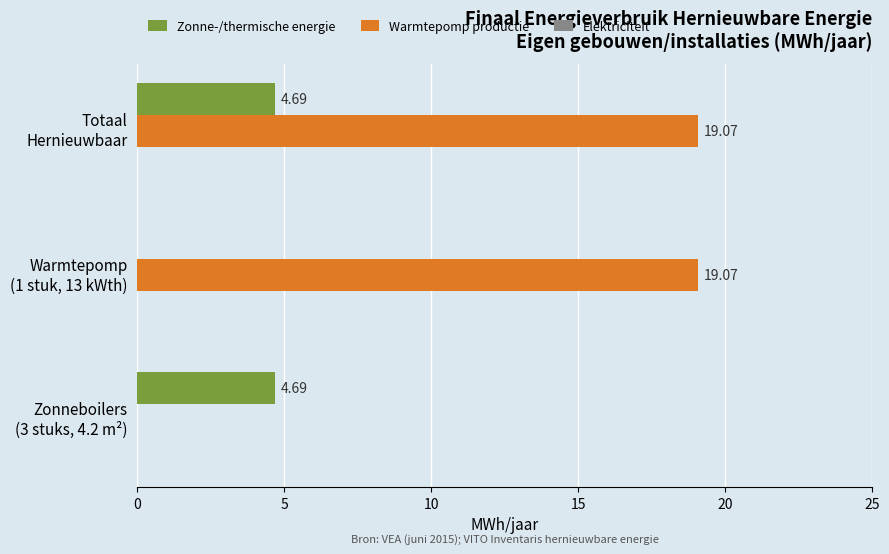

What is the sum of all Warmtepomp productie values?

38.1